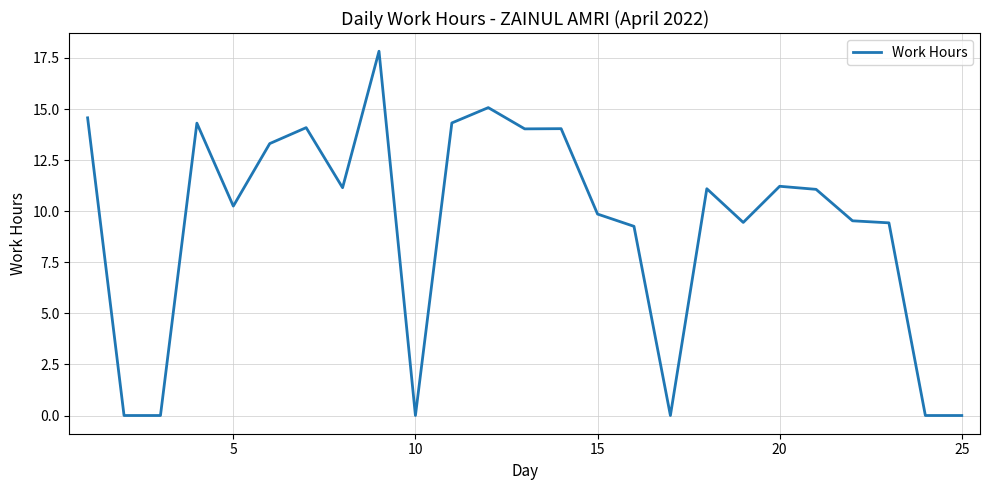

What is the difference between the maximum and minimum values?

17.8